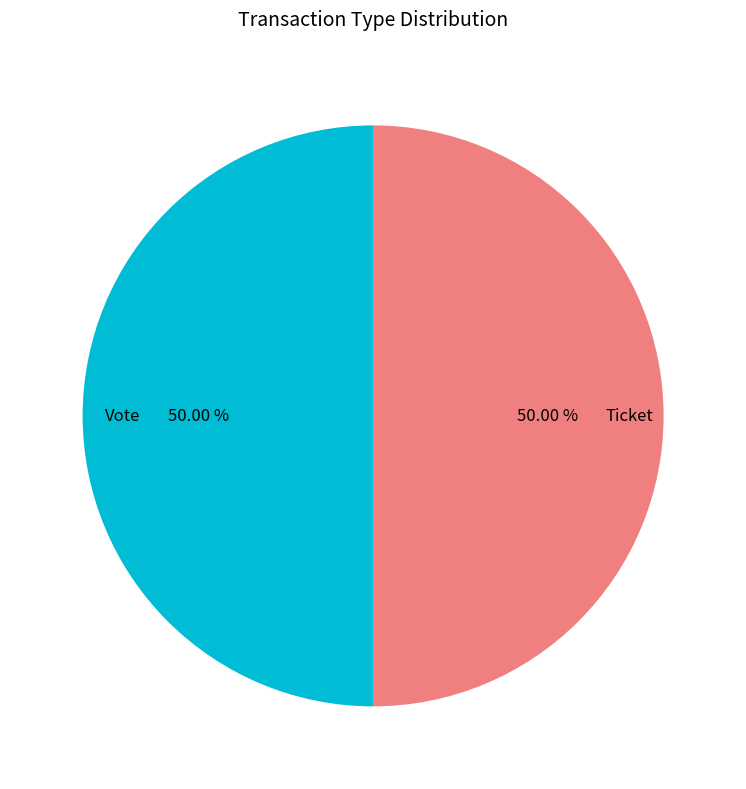

Is the sum of Ticket and Vote greater than half?

Yes